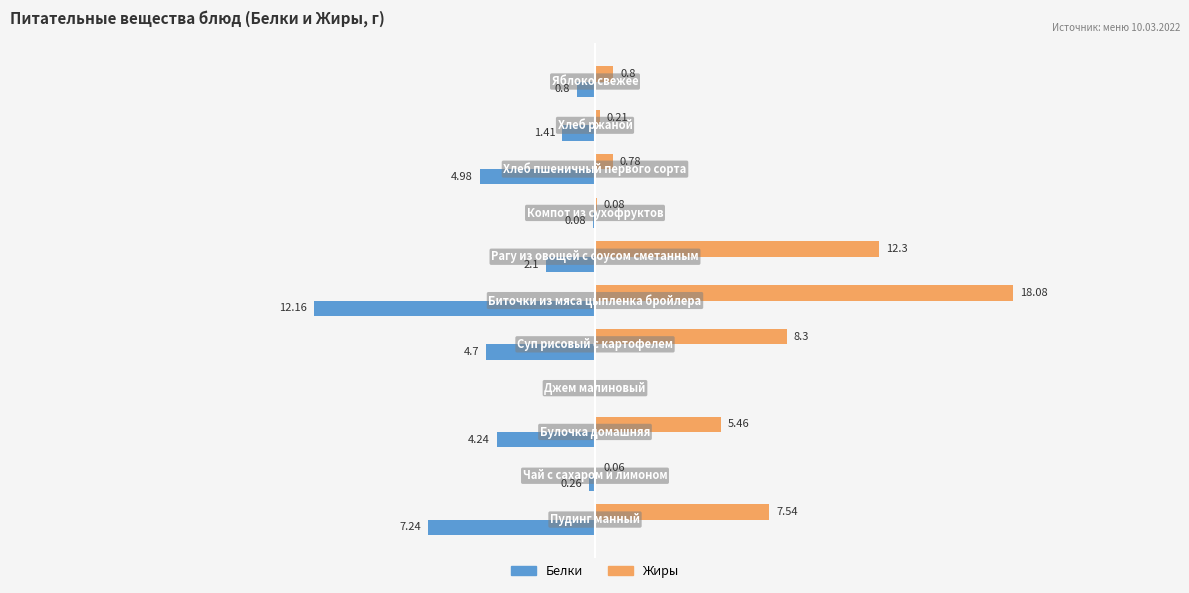

Which series has the largest total across all categories?

Жиры